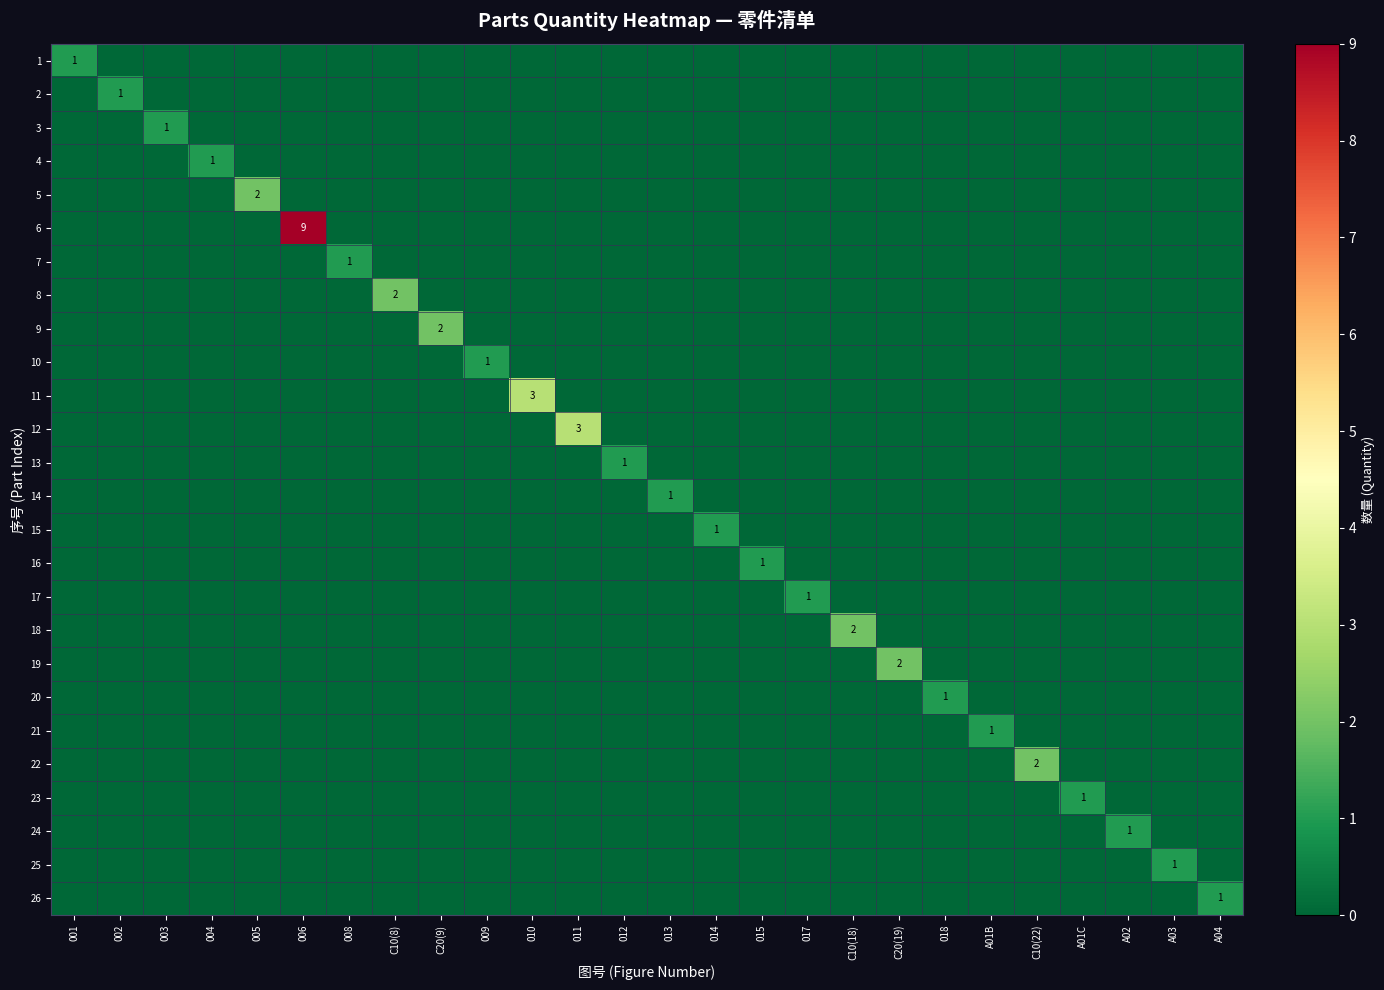

What is the total value across all series at 011?

3